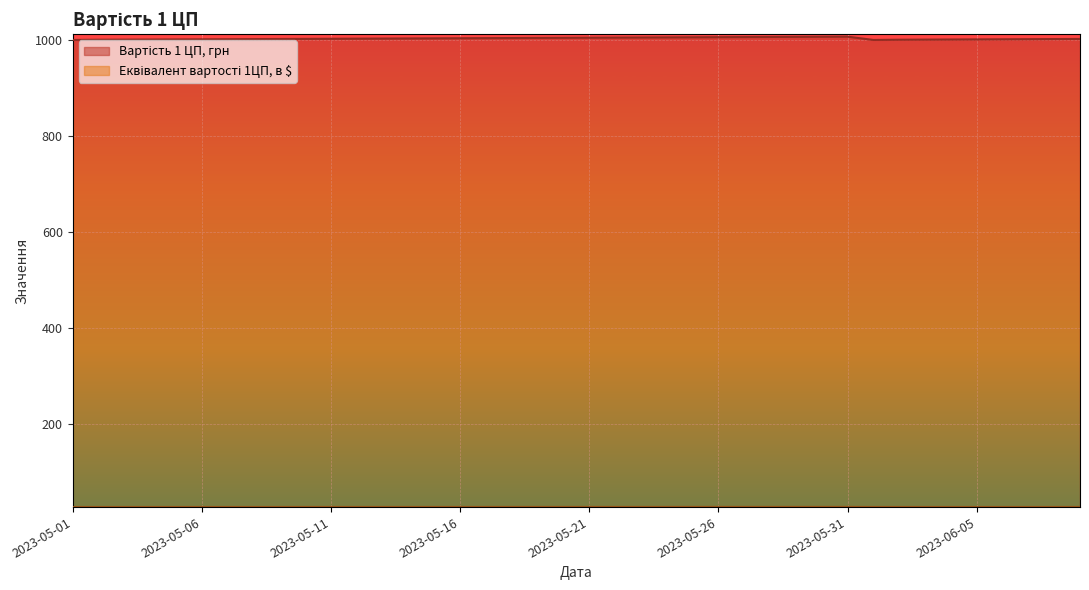

At which category is the sum across all series the highest?

2023-05-31